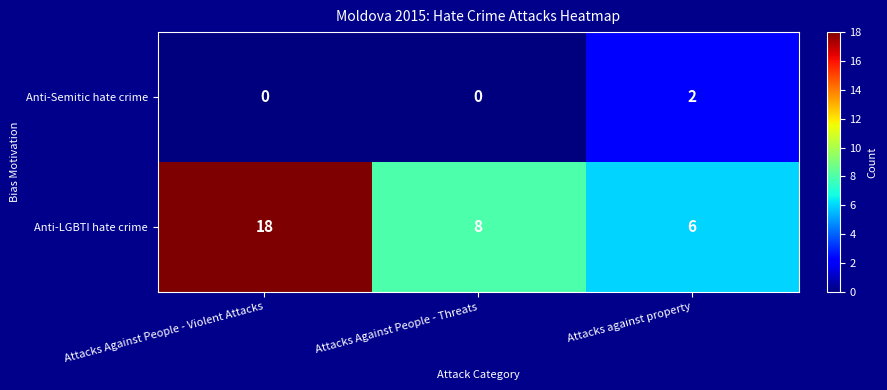

How many Anti-LGBTI hate crime values are between 6 and 18?

3